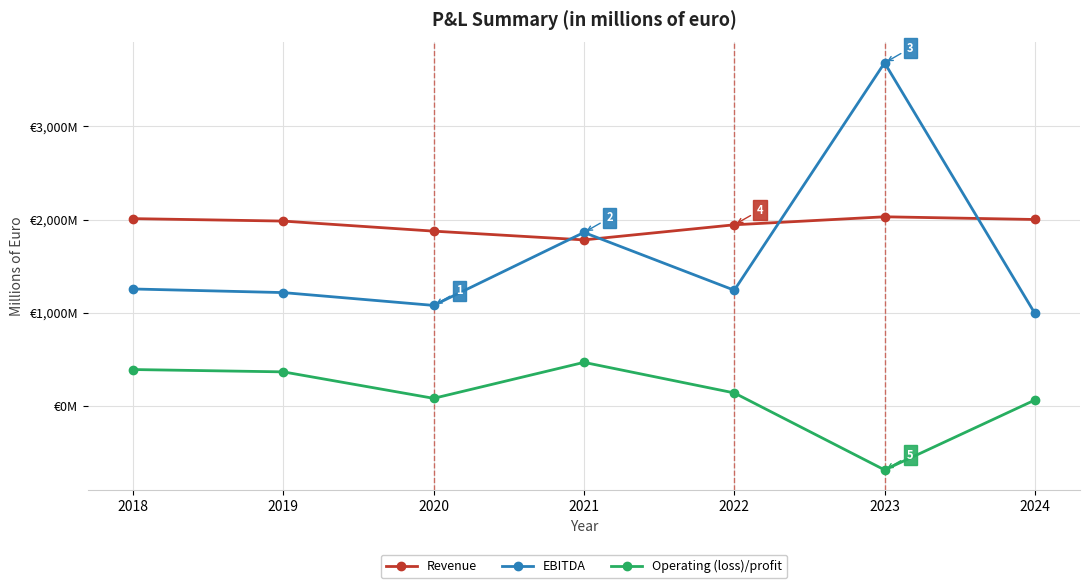

Rank the series at 2019 from highest to lowest value.

Revenue, EBITDA, Operating (loss)/profit